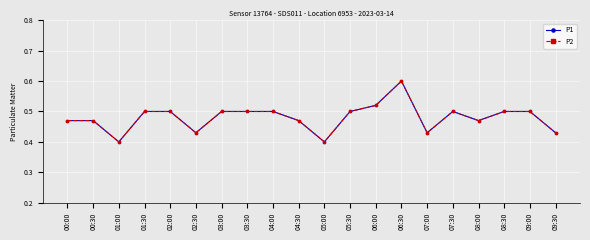

Which category has the highest value in the P2 series?

06:30